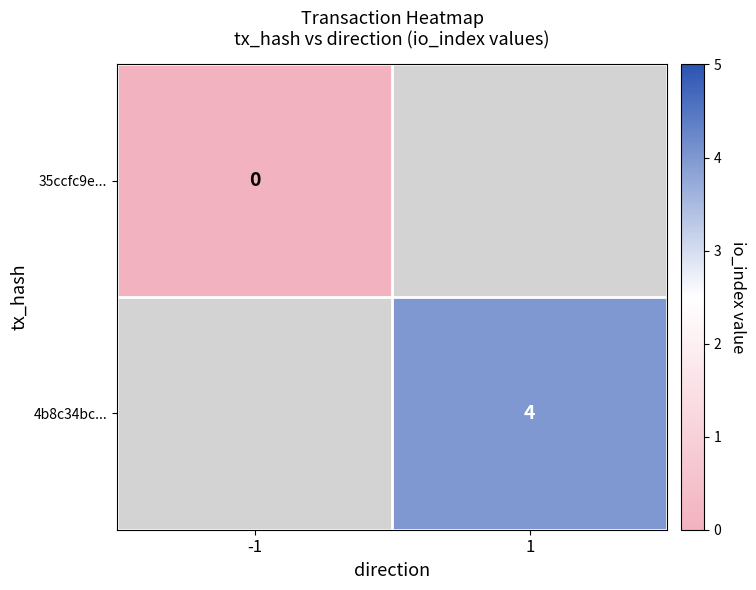

The 4b8c34bc... series shows 6 at 1. True or false?

False